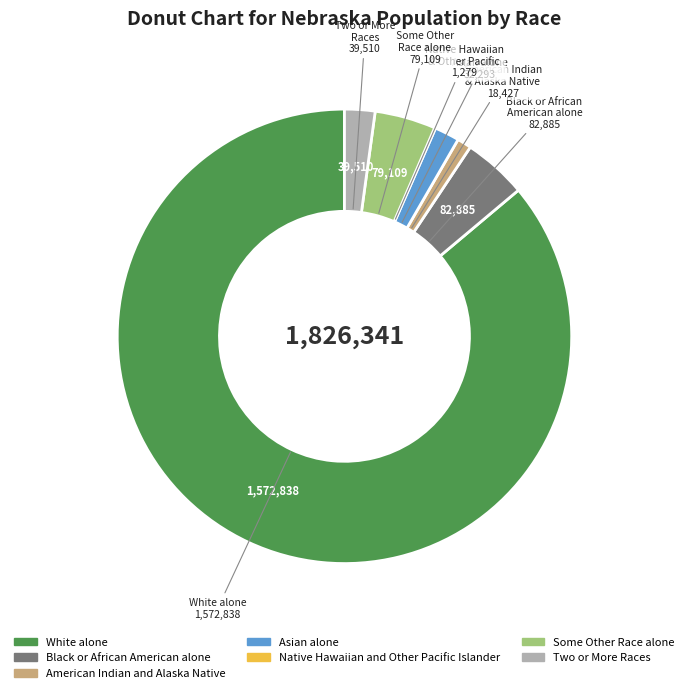

Between Black or African American alone and Asian alone, which is larger?

Black or African American alone